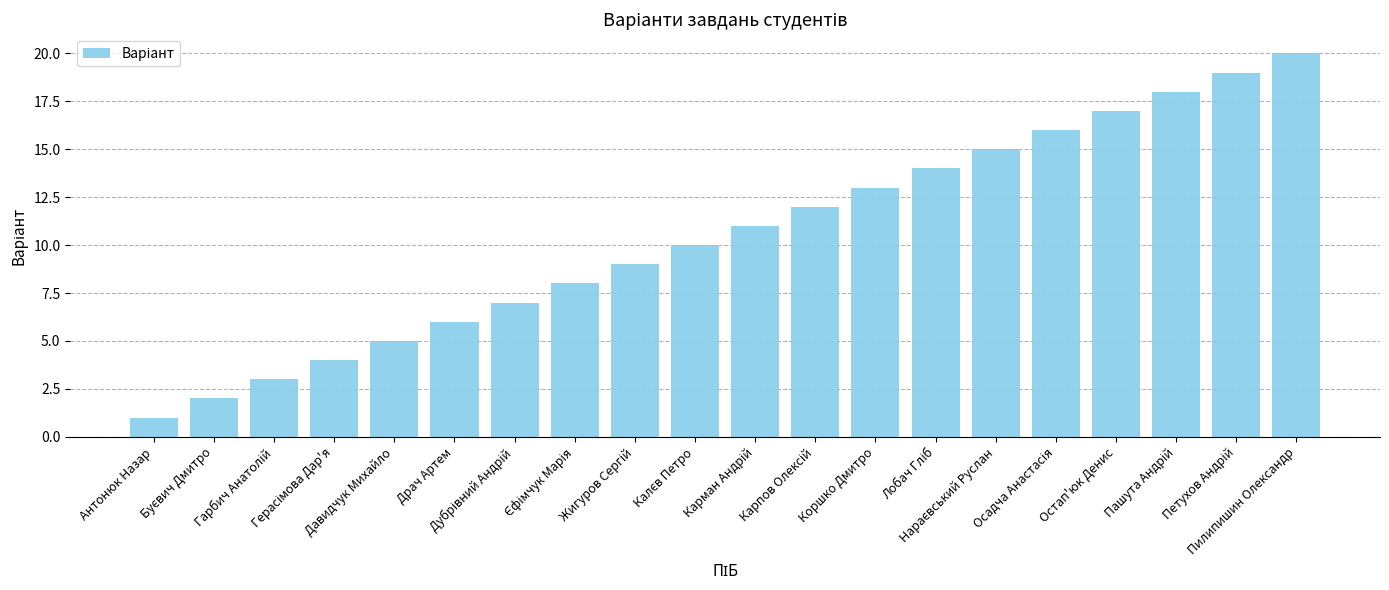

What is the difference between the maximum and minimum values?

19